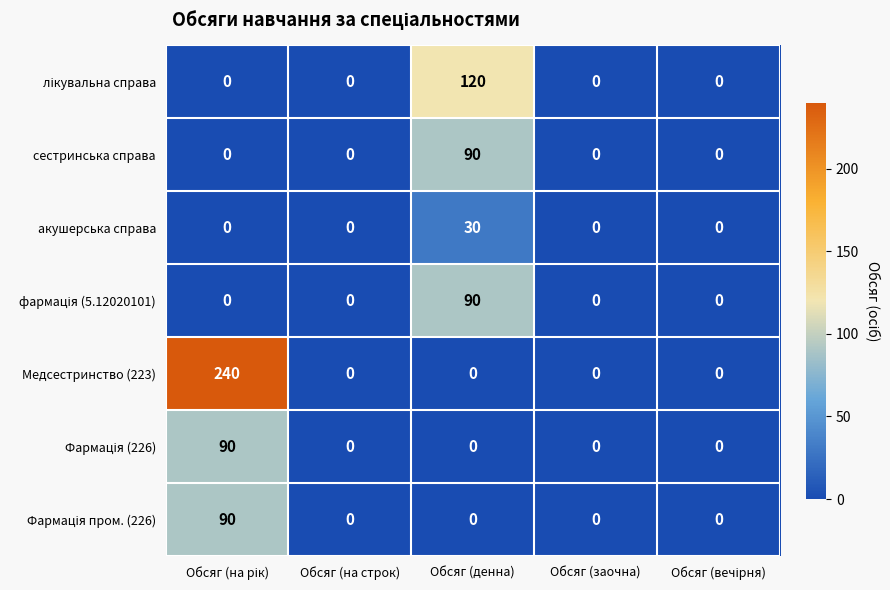

What is the maximum value shown in the chart?

240